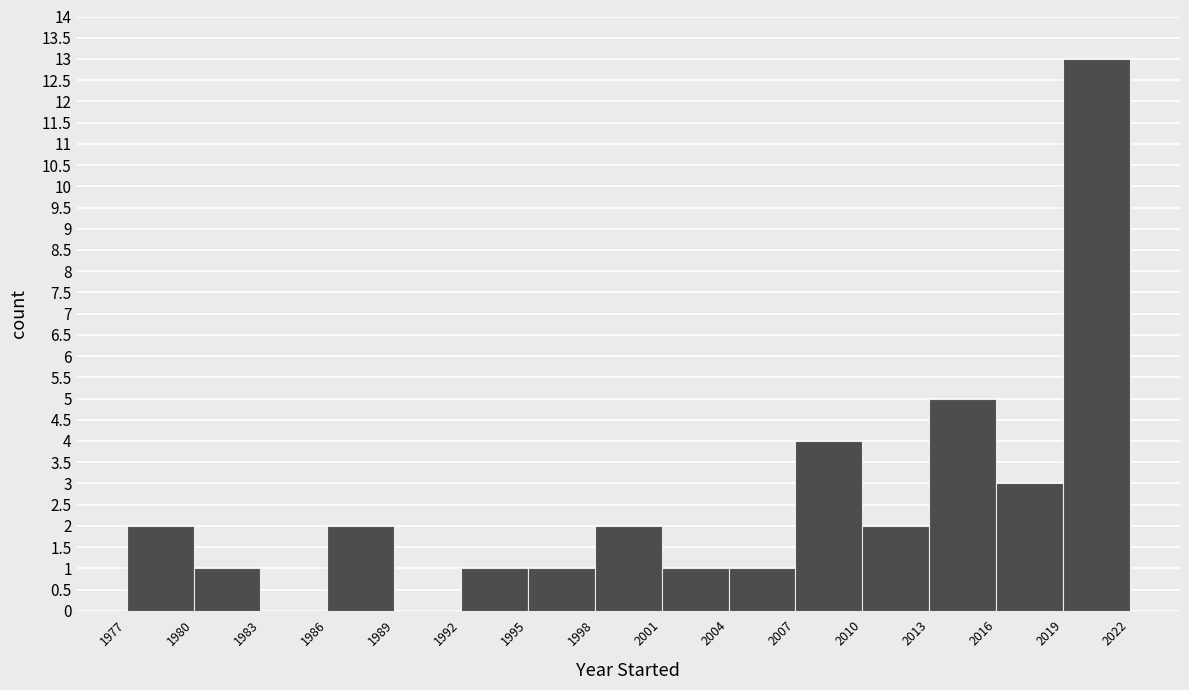

How tall is the bar that spans 2010 to 2013 on the x-axis? The values are not printed on the chart, so give them approximately, as read against the axis.

2